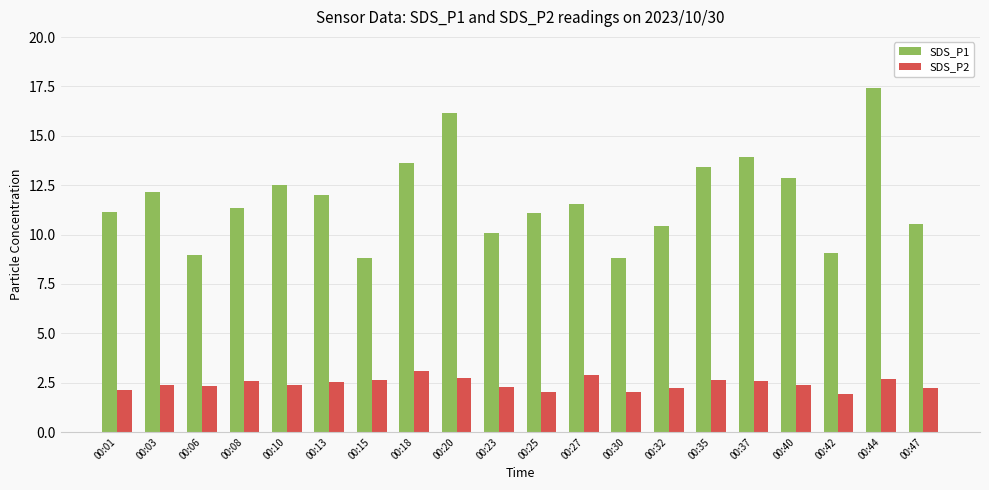

What is the difference between the maximum and minimum values in the SDS_P2 series?

1.2